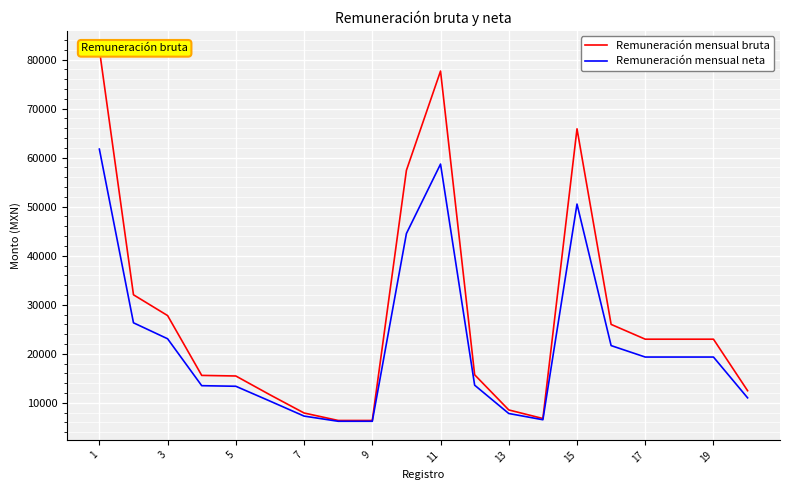

Between 13 and 19, which series saw the biggest shift?

Remuneración mensual bruta